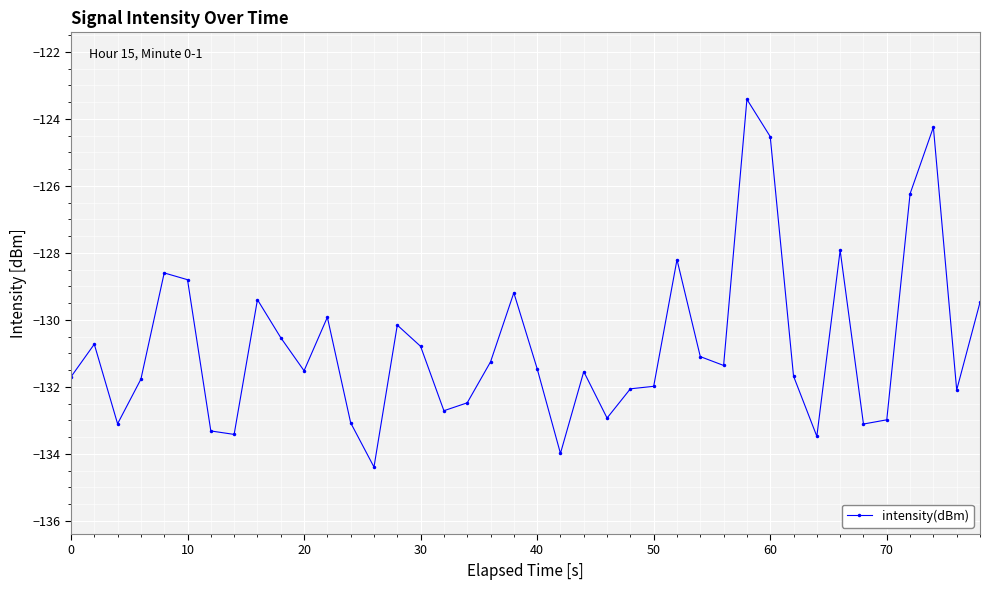

True or false: the data has more than 0 interior local peaks.

True